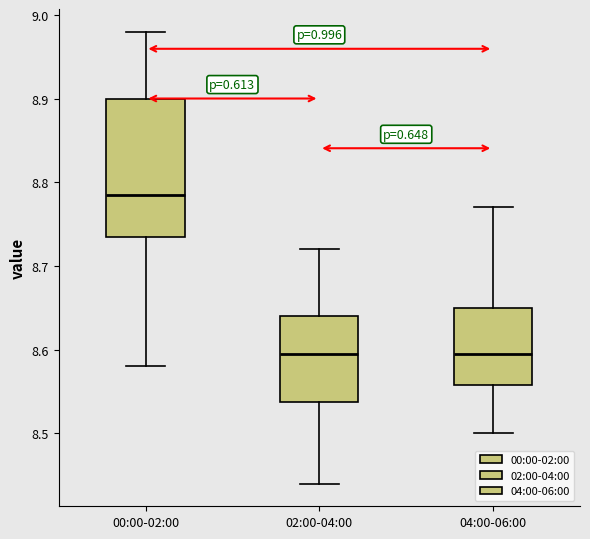

Comparing the boxes themselves (not the whiskers), which one is the tallest?

00:00-02:00